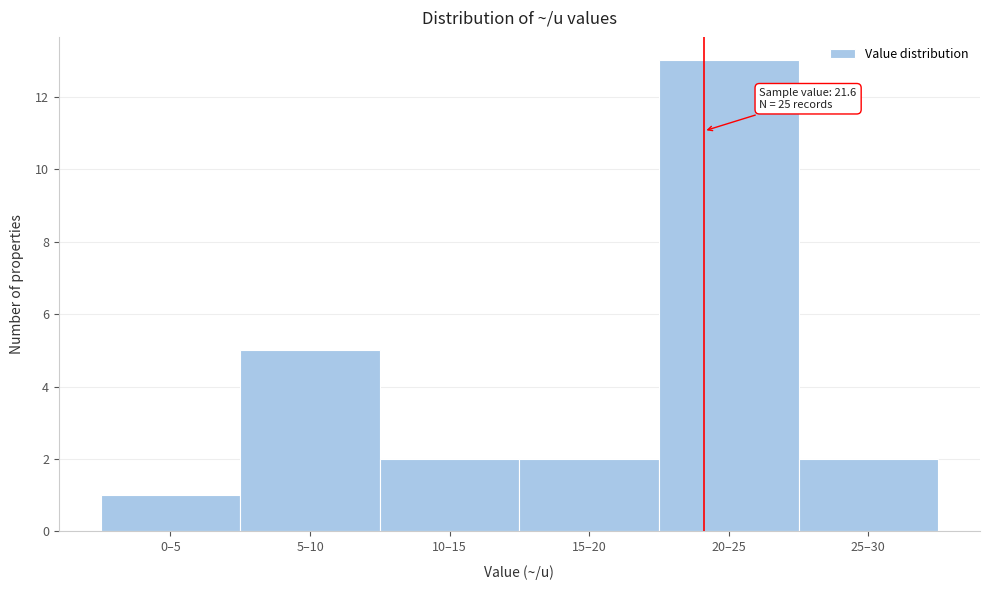

Reading right to left, list all the values displayed in this chart.

25–30=2	20–25=13	15–20=2	10–15=2	5–10=5	0–5=1